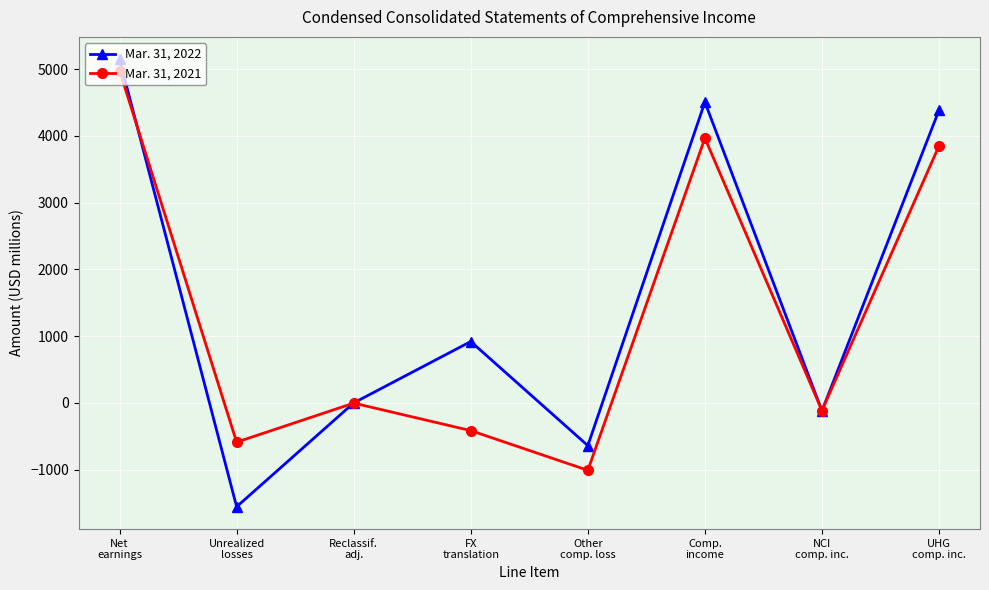

Rank the series by their average value, from highest to lowest.

Mar. 31, 2022, Mar. 31, 2021